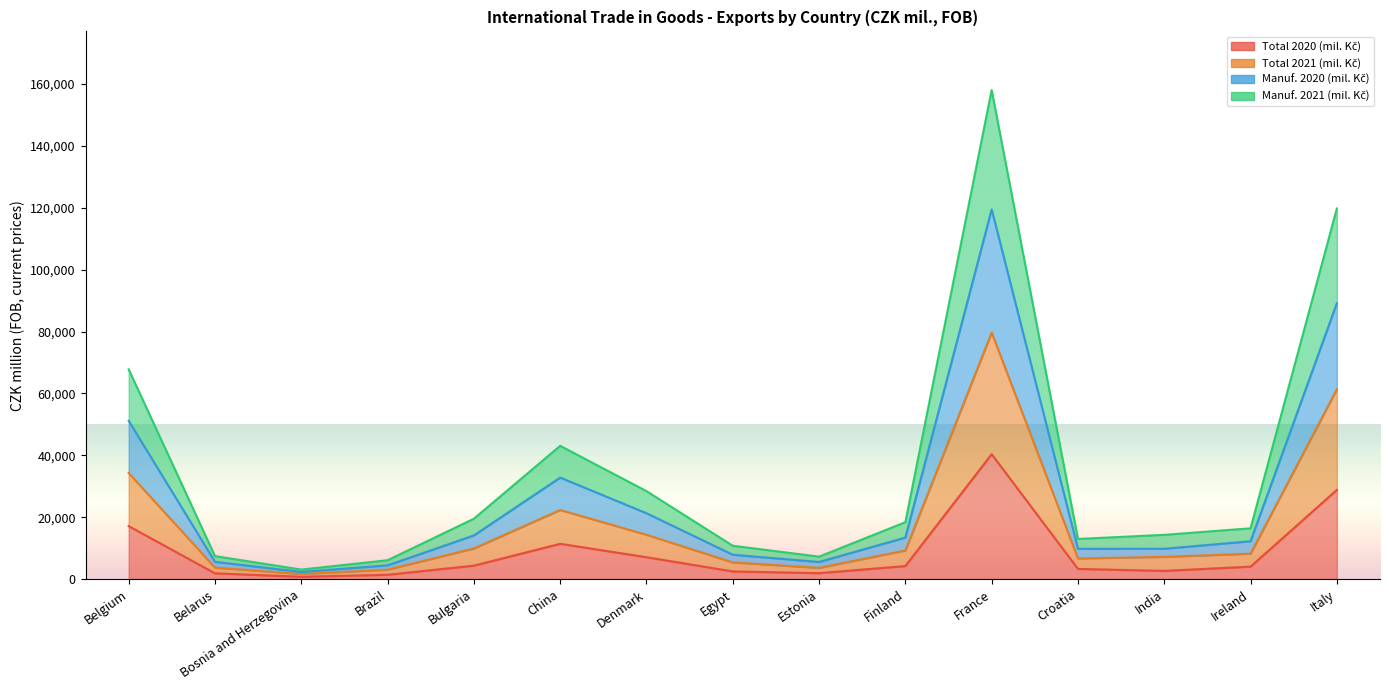

List the series in order of their peak value, highest first.

Manuf. 2021 (mil. Kč), Manuf. 2020 (mil. Kč), Total 2021 (mil. Kč), Total 2020 (mil. Kč)